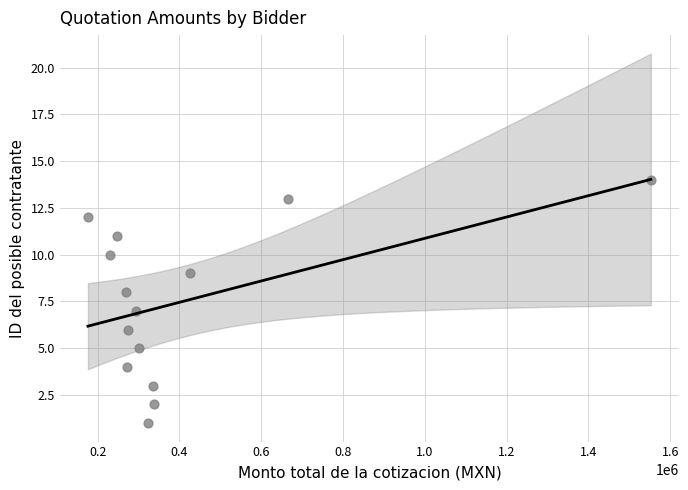

What is the range of Y values (max minus min)?

13